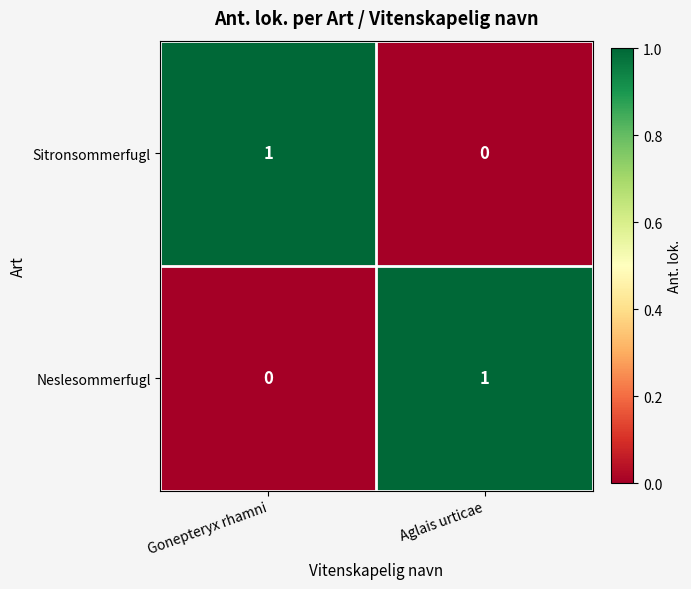

How many values in Neslesommerfugl are above zero?

1